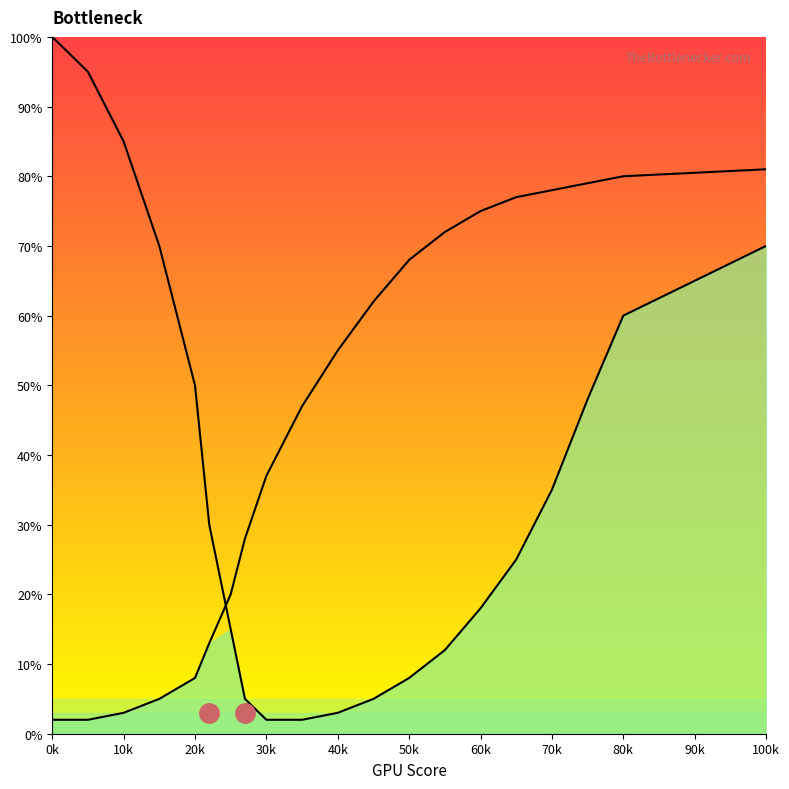

What is the difference between the Left curve values at 50k and 70k?

27